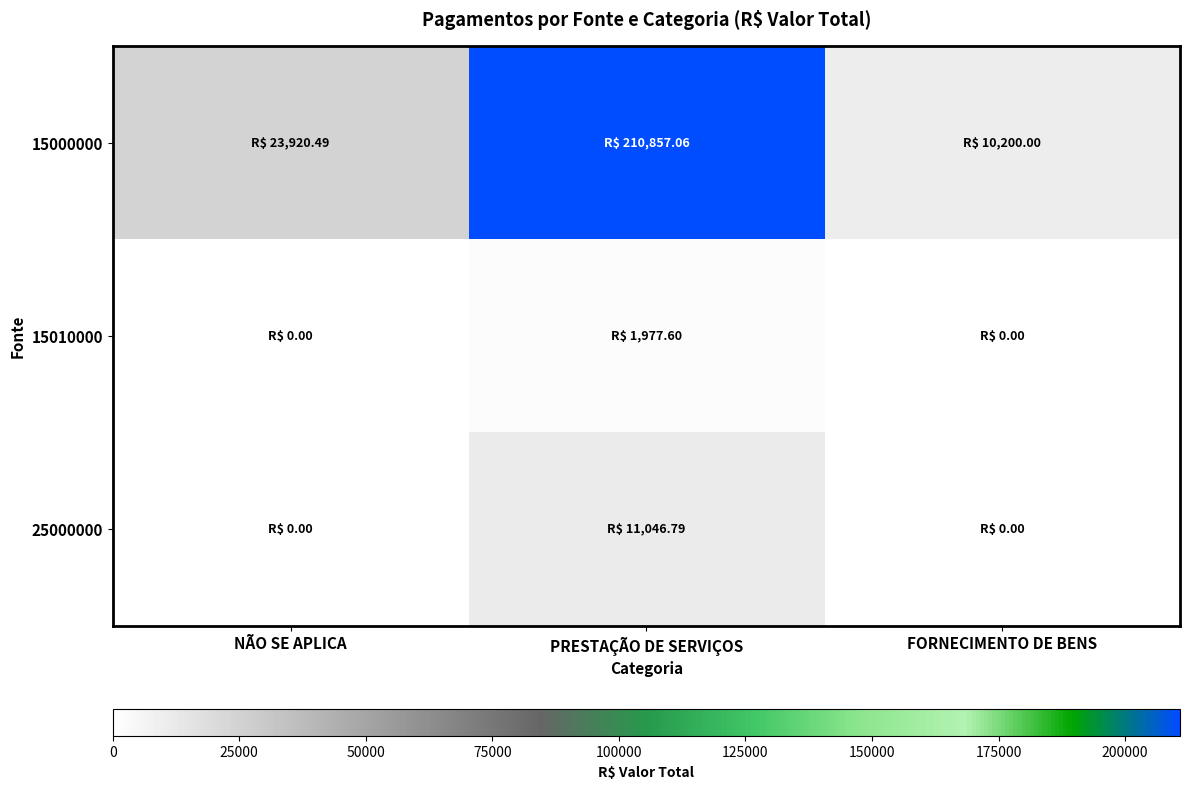

How many data points does each series have?

3